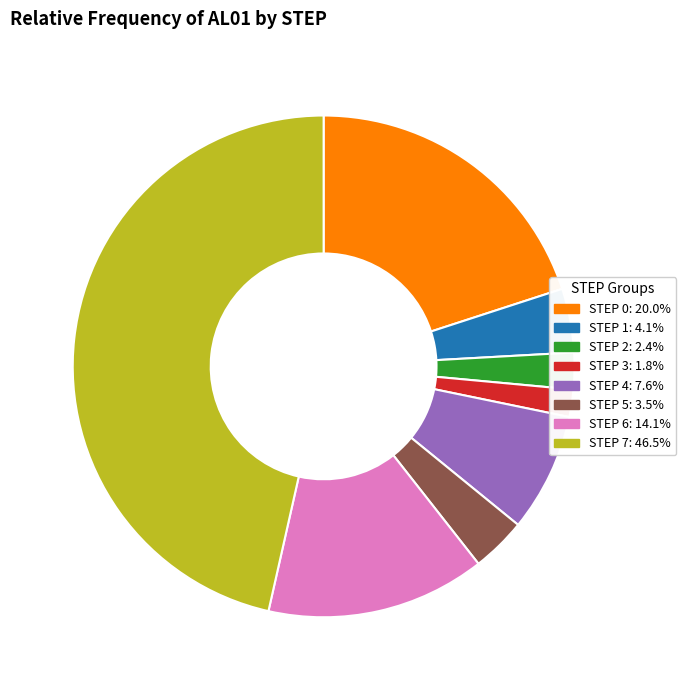

Do STEP 0: 20.0% and STEP 1: 4.1% together represent more than half of the pie?

No